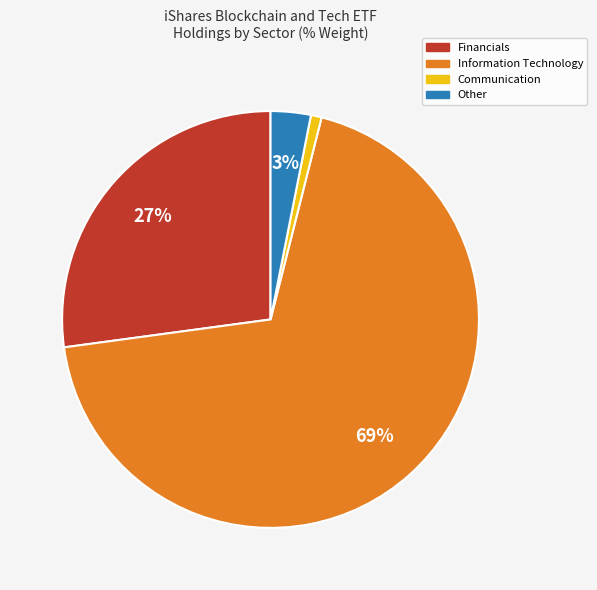

Which category has the smallest portion of the pie?

Communication